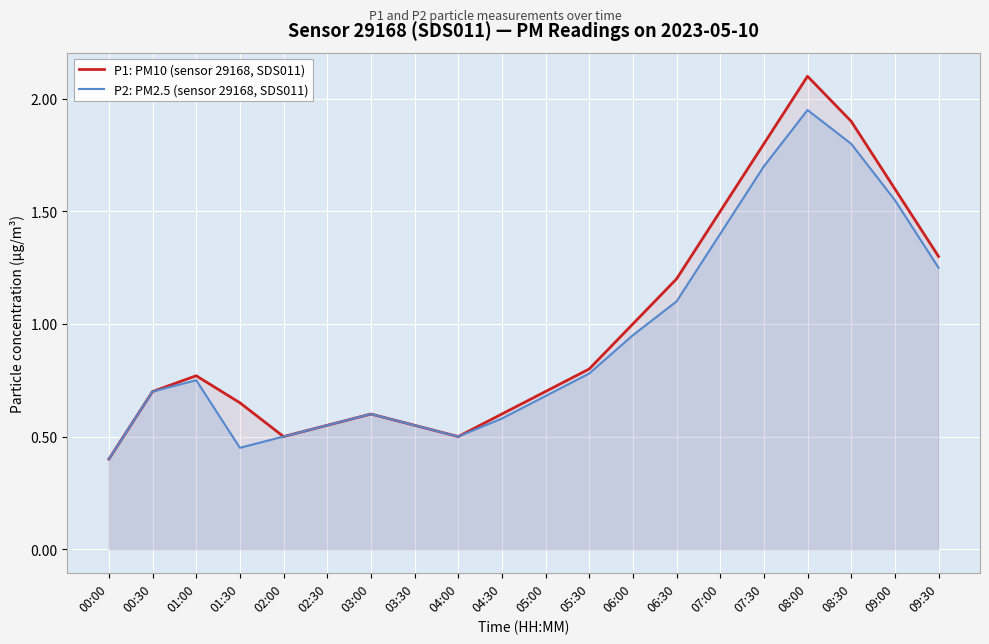

What is the highest value of the P1: PM10 (sensor 29168, SDS011) series?

2.1